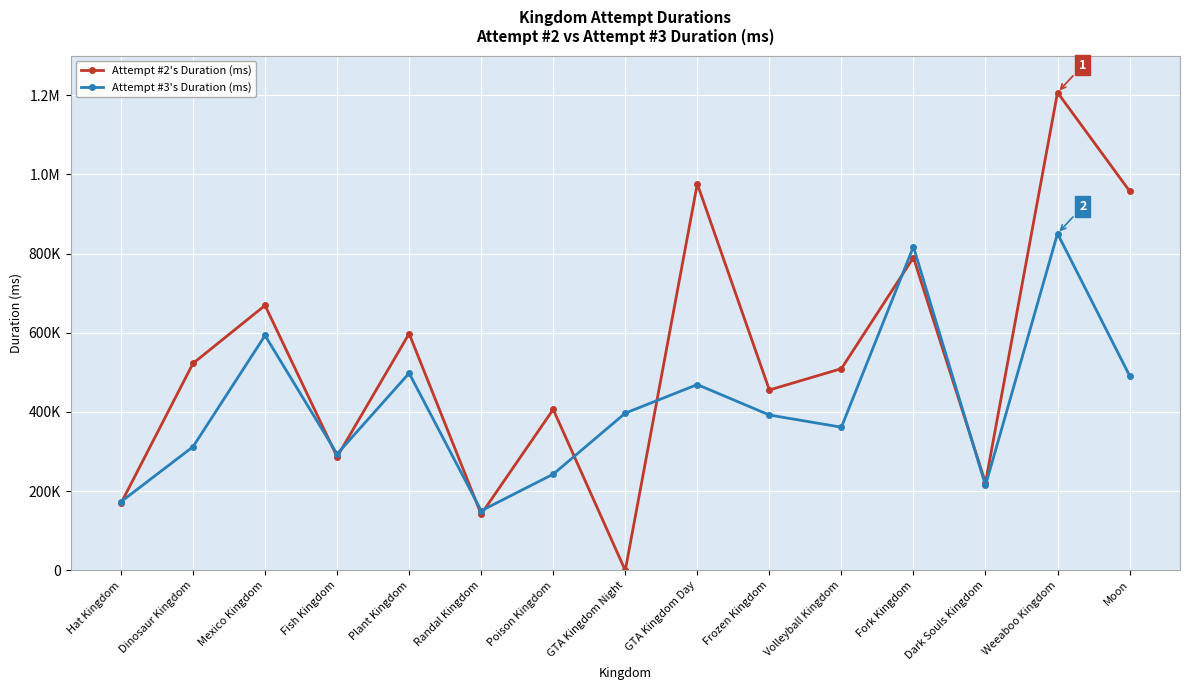

What is the sum of the Attempt #2's Duration (ms) values at Dinosaur Kingdom and Weeaboo Kingdom?

1729391